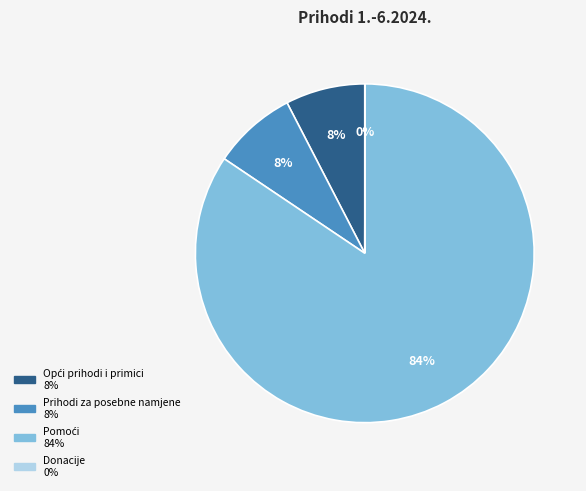

Is there a majority slice in this chart?

Yes